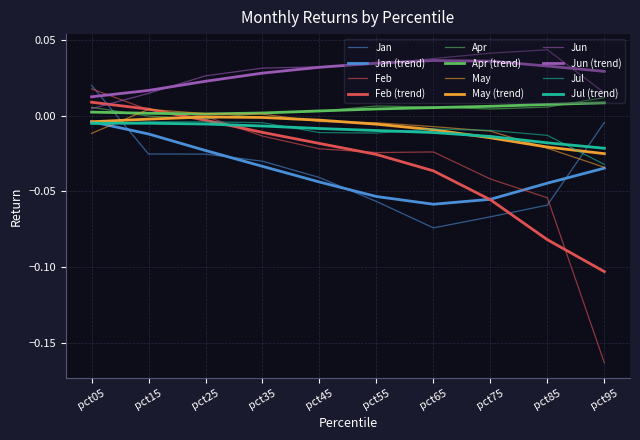

How many lines are shown in the chart?

12